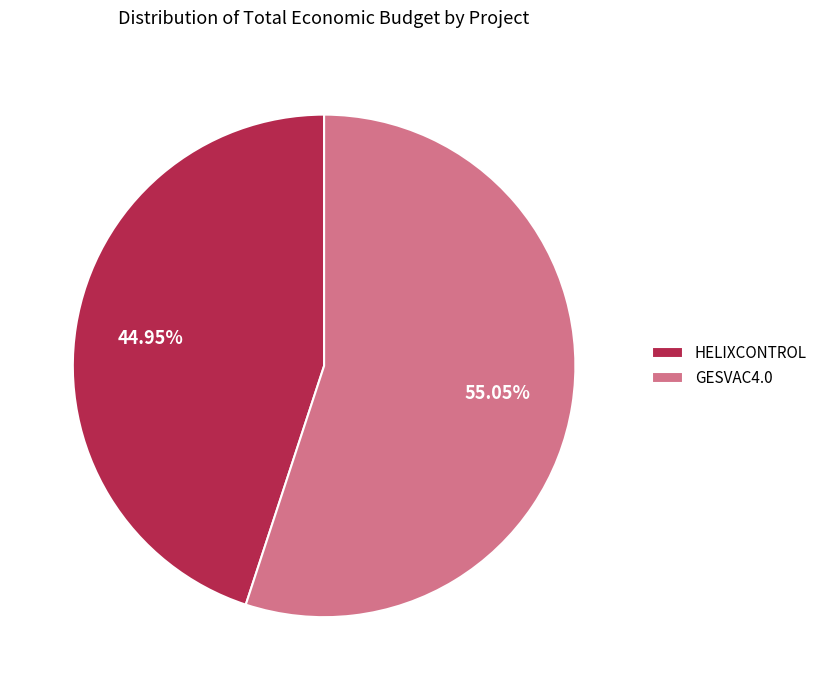

What portion of the pie excludes GESVAC4.0?

45.0%